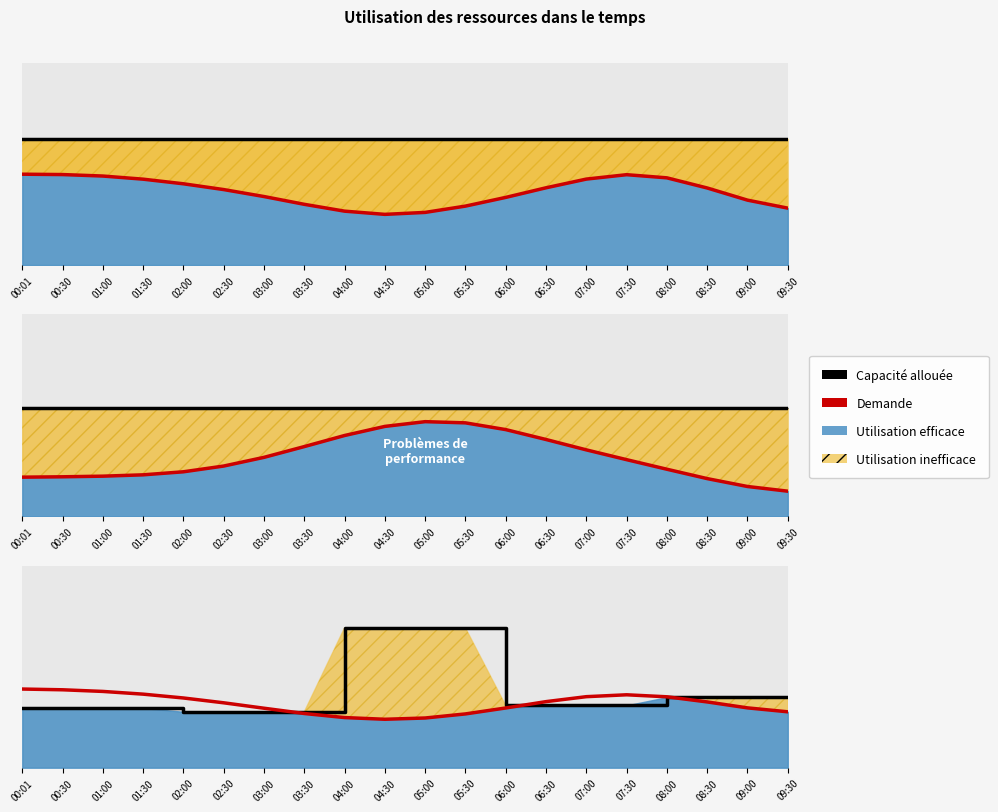

What is the value of the Capacité allouée point at the 20th from the left?

0.4